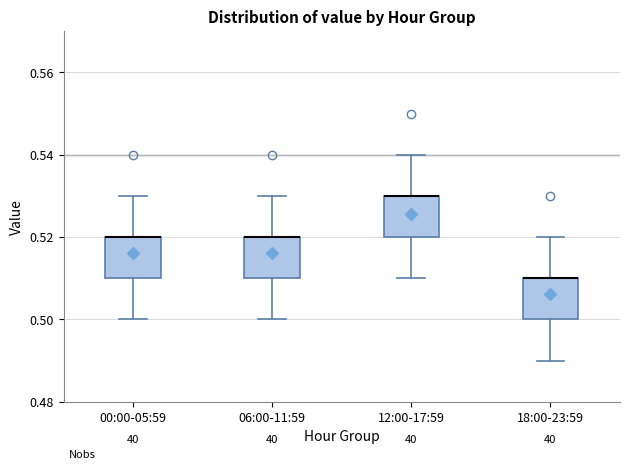

Reading left to right, read every box against the y-axis: the position of its median line, the range the box covers, and the ends of its whiskers. The values are not printed on the chart, so give them approximately, as read against the axis.

00:00-05:59: median 0.52 (drawn on the box's upper edge), box 0.51 to 0.52, whiskers 0.50 to 0.53
06:00-11:59: median 0.52 (drawn on the box's upper edge), box 0.51 to 0.52, whiskers 0.50 to 0.53
12:00-17:59: median 0.53 (drawn on the box's upper edge), box 0.52 to 0.53, whiskers 0.51 to 0.54
18:00-23:59: median 0.51 (drawn on the box's upper edge), box 0.50 to 0.51, whiskers 0.49 to 0.52